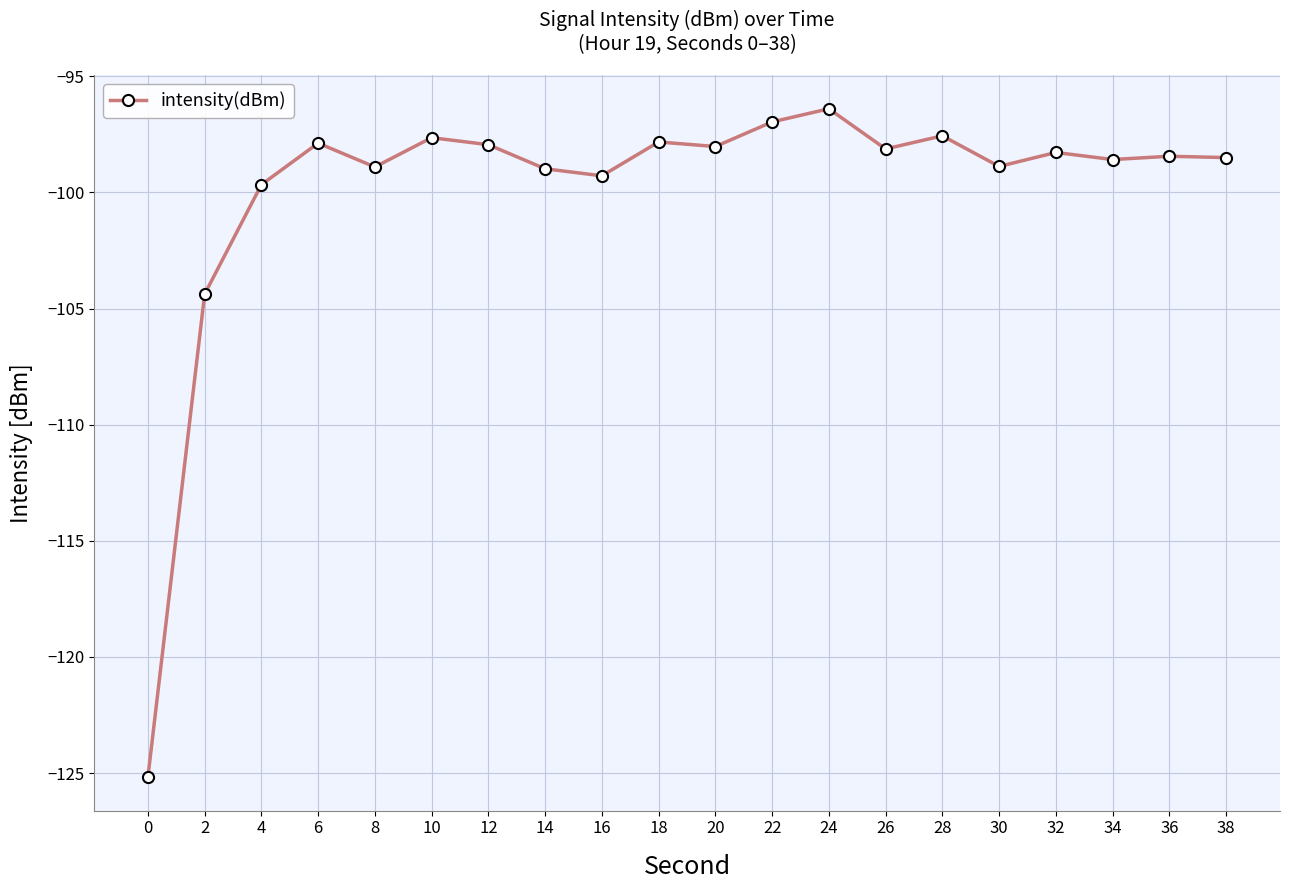

Between 16 and 4, which is larger?

16